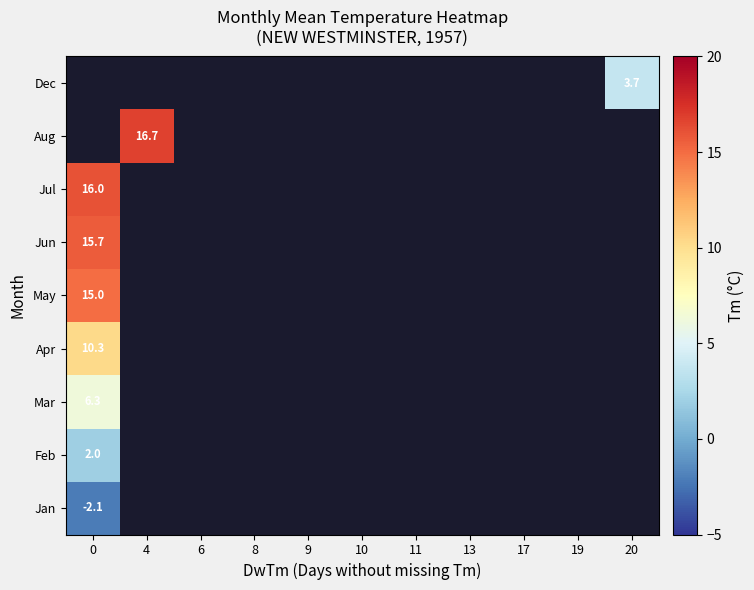

At how many categories does at least one series exceed 1?

3